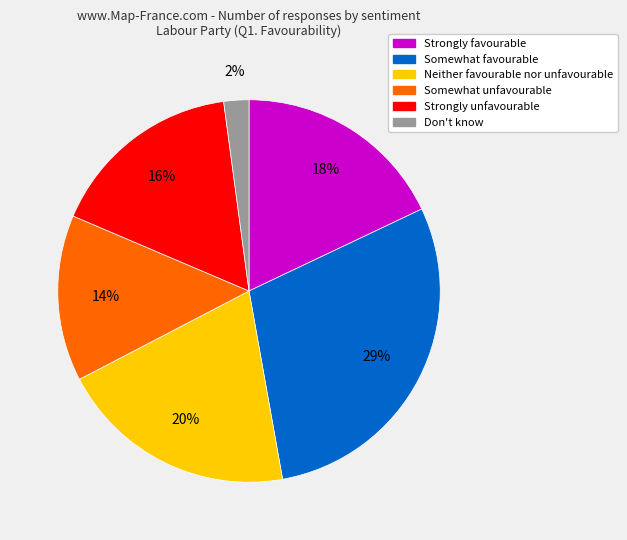

Is Strongly favourable the majority of the pie?

No